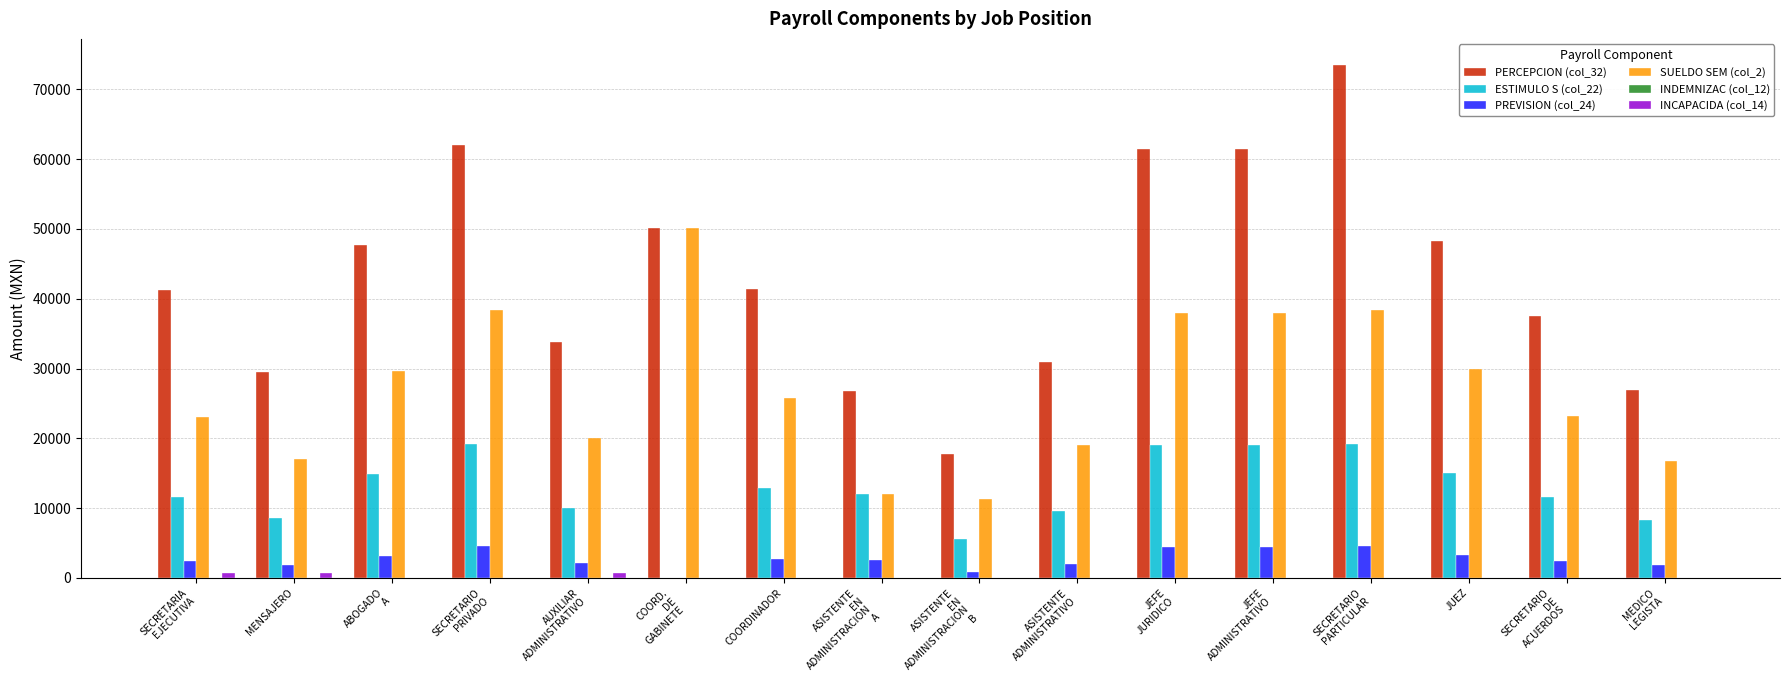

What is the greatest value displayed?

73532.4